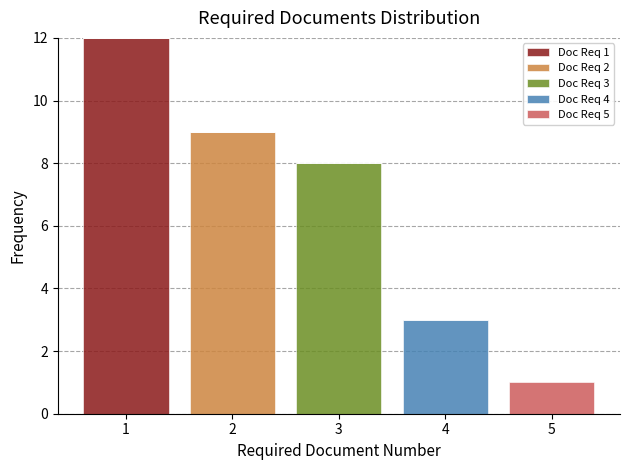

Which range on the x-axis has the tallest stacked bar (by total height)?

0.5 to 1.5